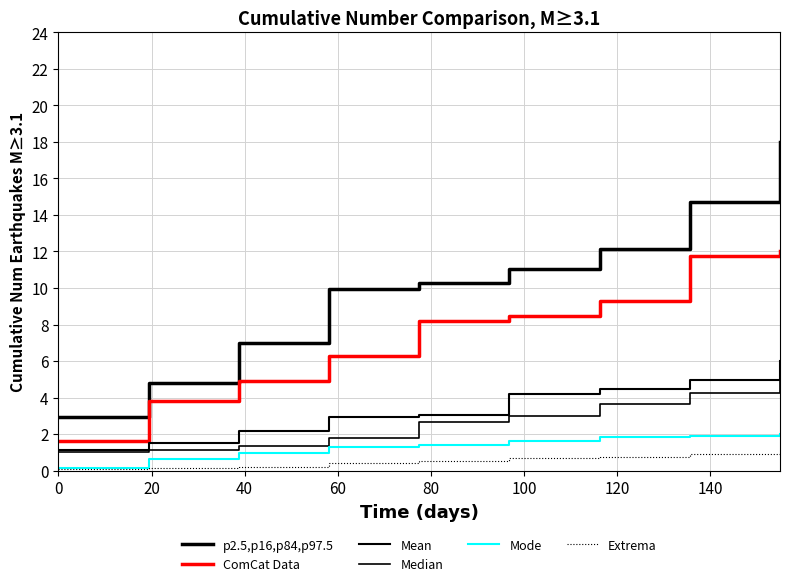

How many lines are shown in the chart?

6